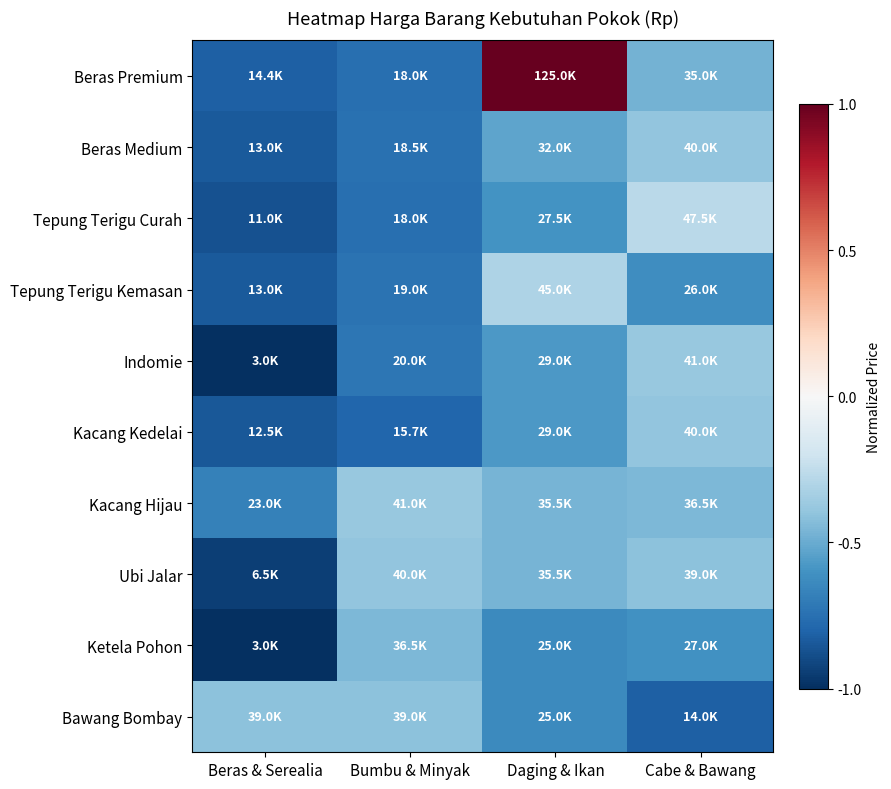

At which category is the sum across all series the highest?

Daging & Ikan